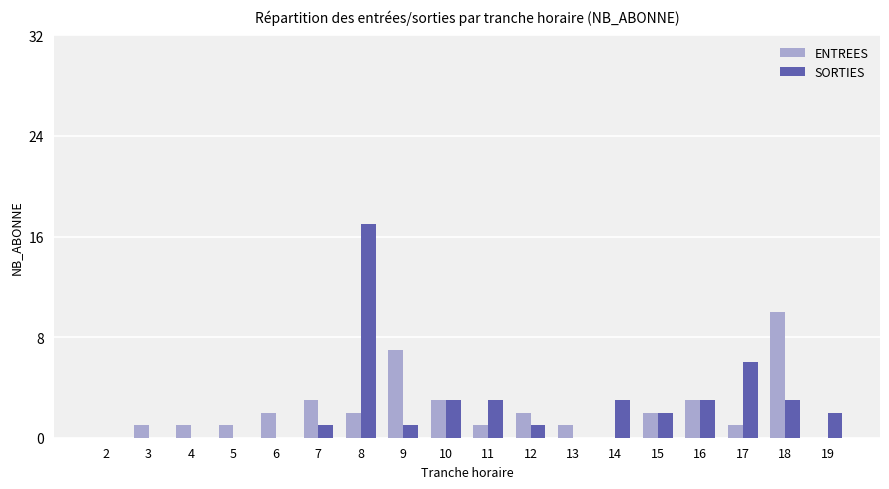

What are all the series names shown in the legend?

ENTREES, SORTIES